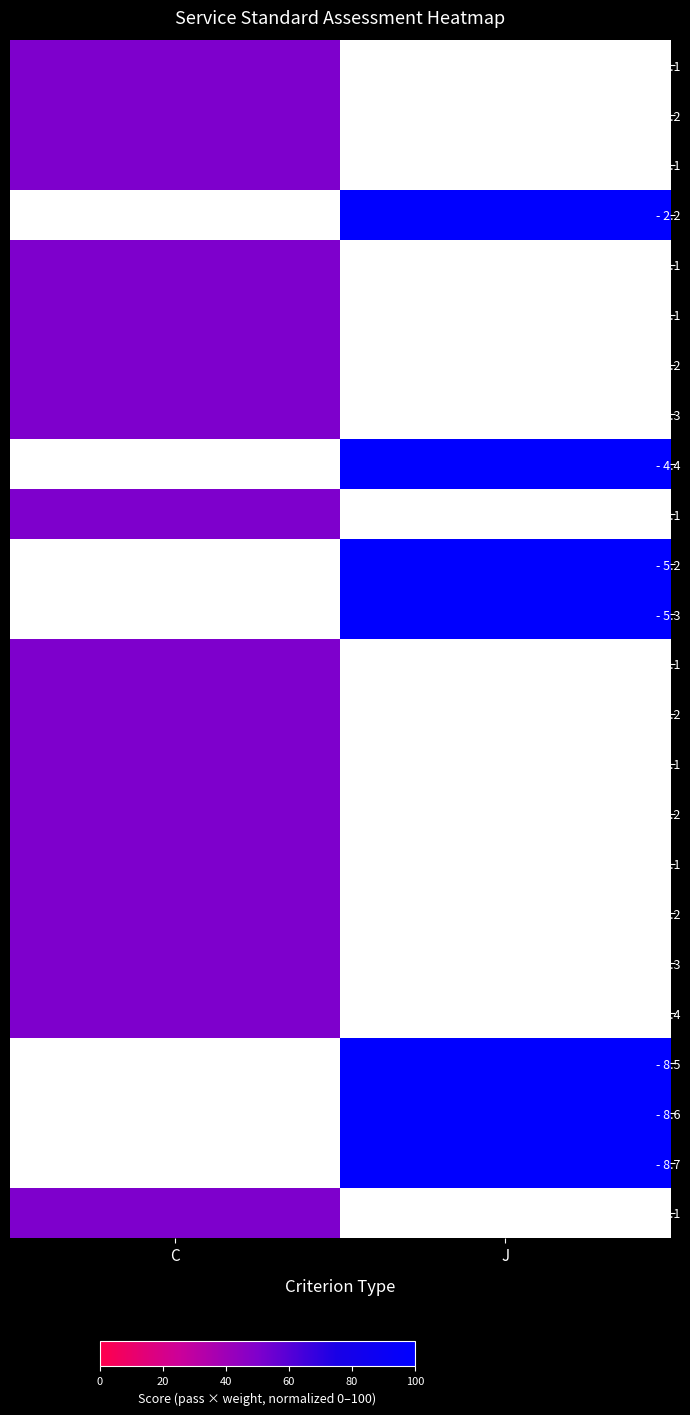

True or false: - 8.3 has a value of 17.3 at C.

False